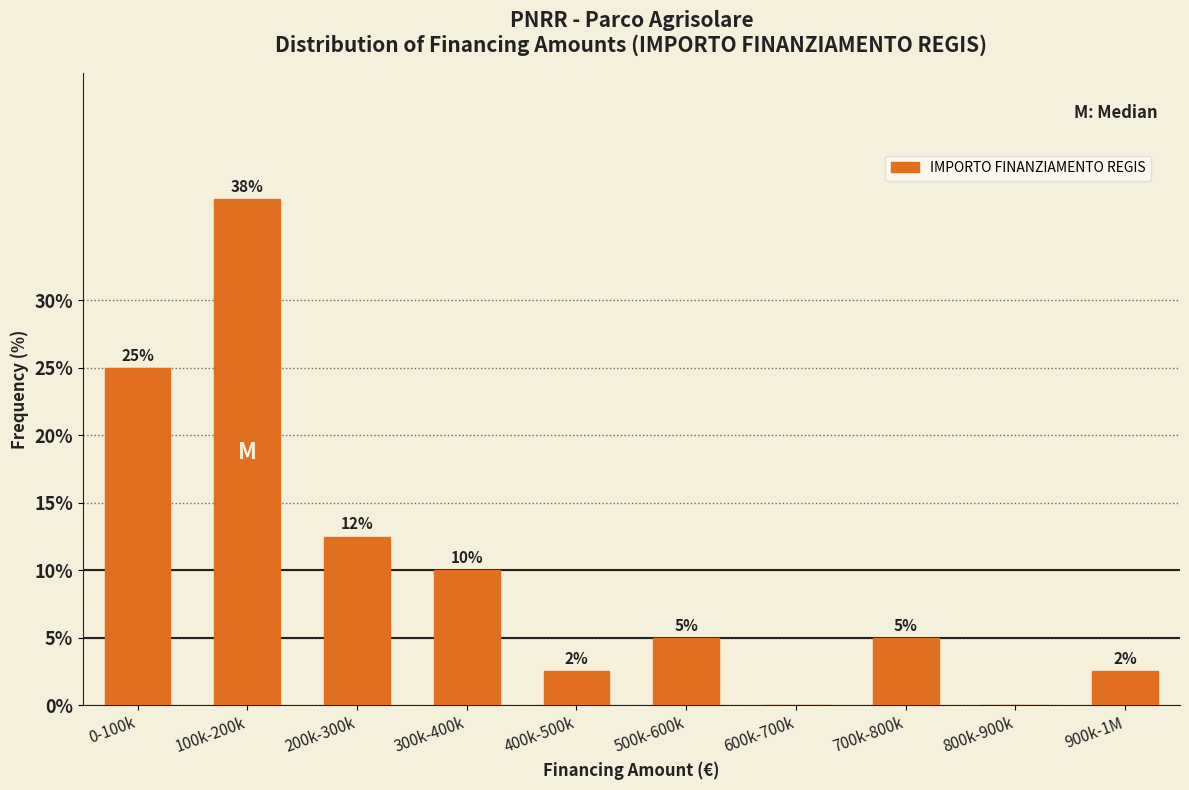

Between 400k-500k and 200k-300k, which is larger?

200k-300k